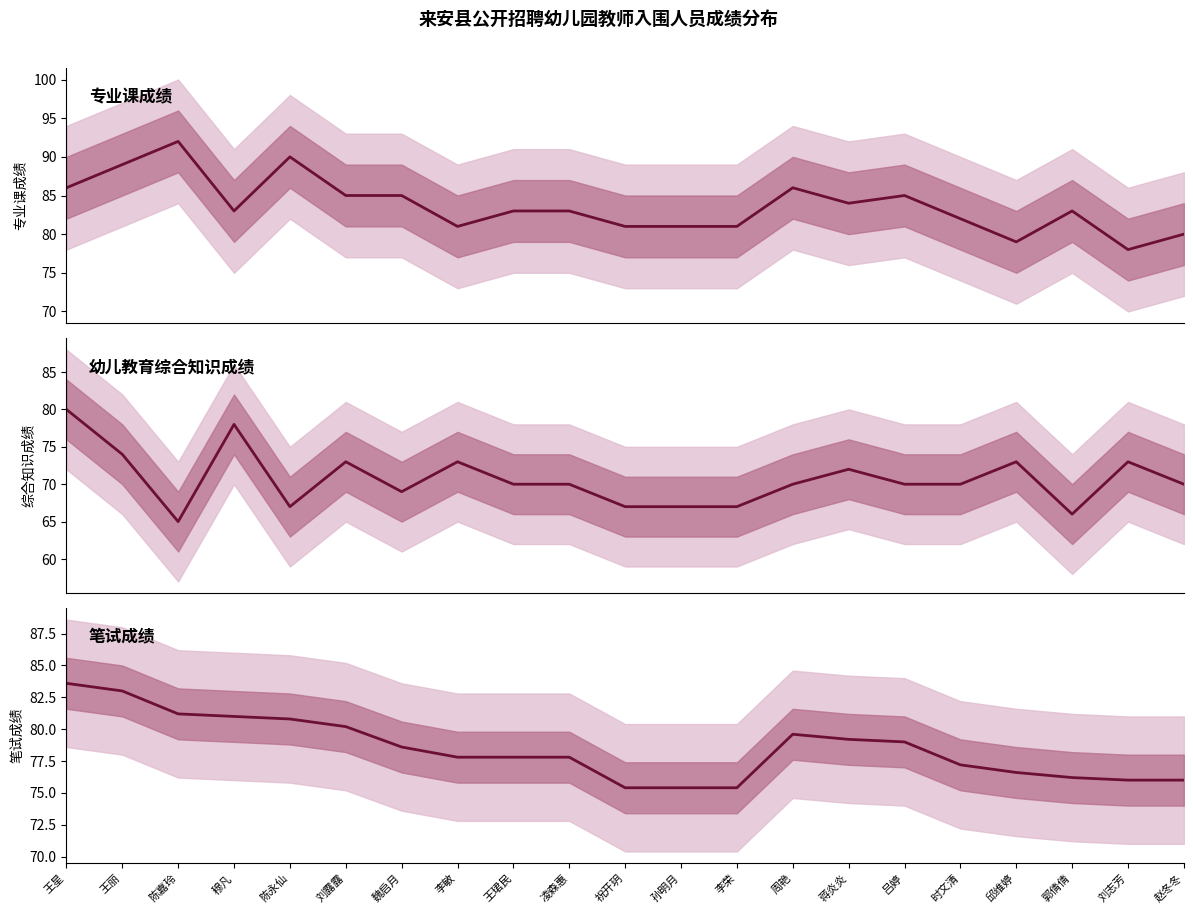

Which series changed the most between 郭倩倩 and 刘志芳?

幼儿教育综合知识成绩